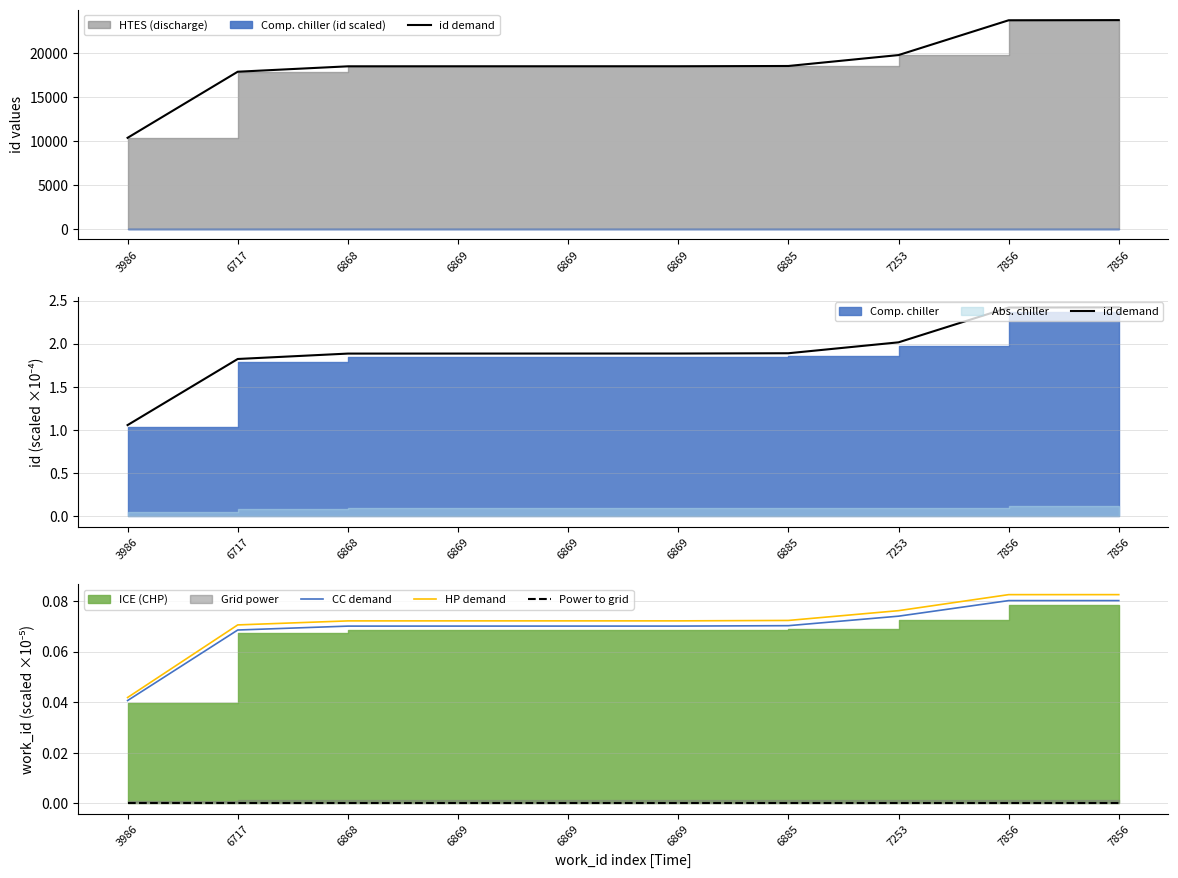

At which category does the chart reach its peak across all series?

7856